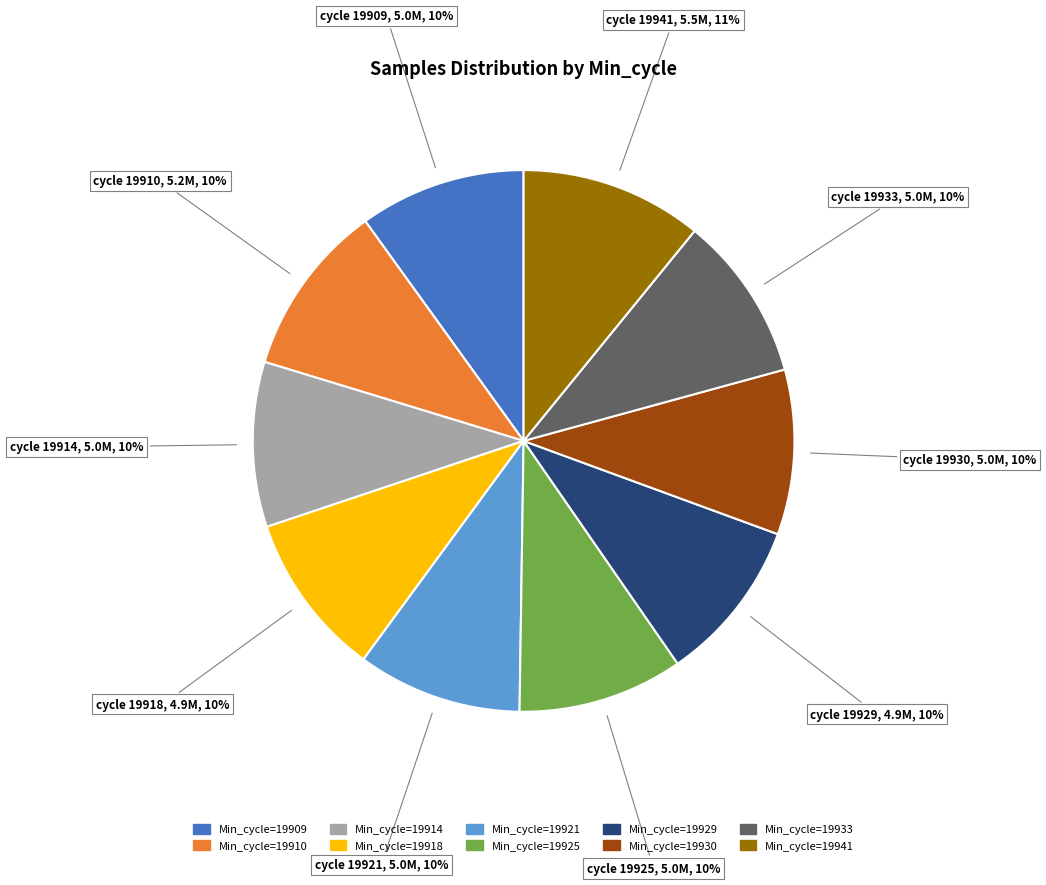

Does any single category account for the majority?

No